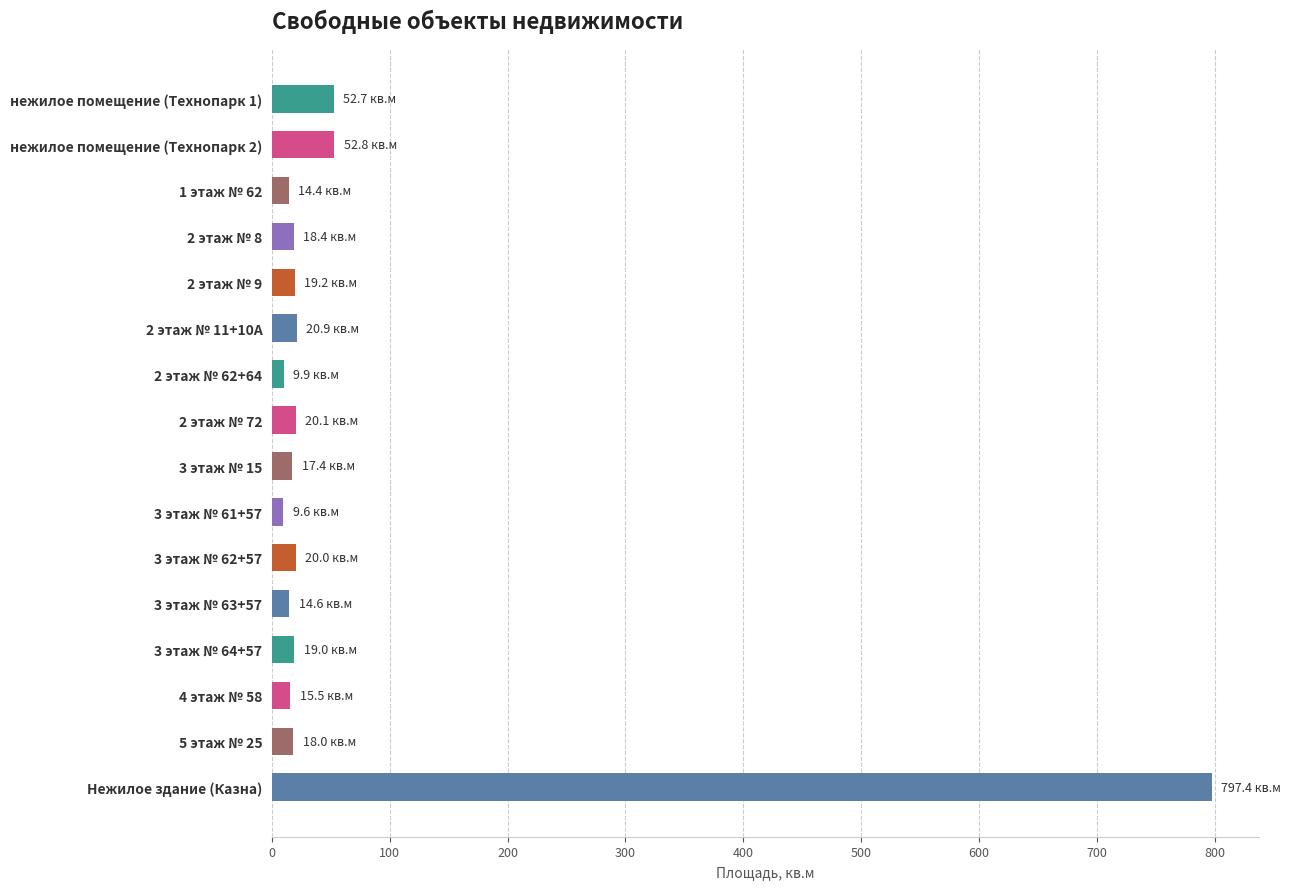

What is the maximum value shown in the chart?

797.4